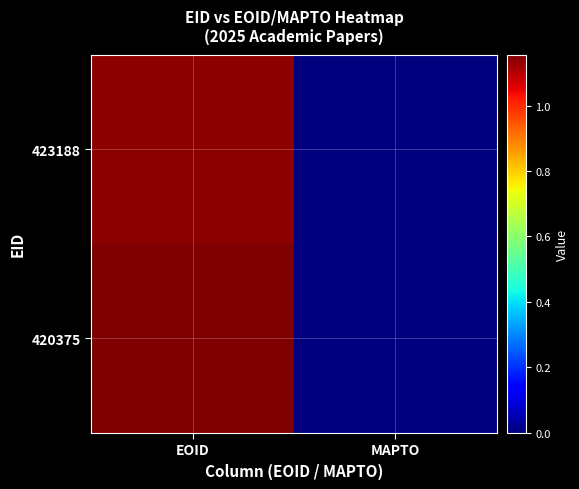

Reading right to left, what are all the values shown in this chart?

423188: MAPTO=0	EOID=1140267
420375: MAPTO=0	EOID=1155855